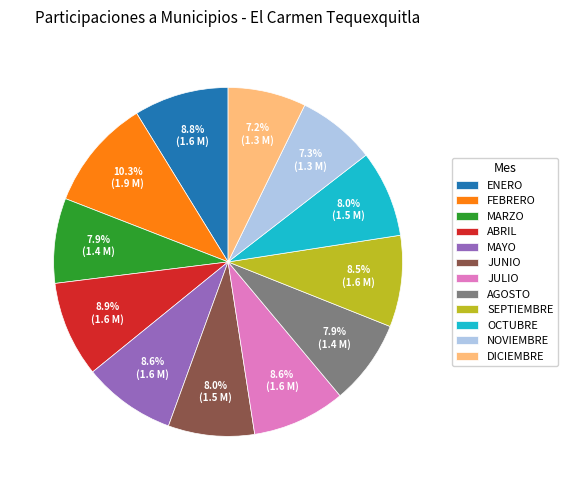

Between MARZO and NOVIEMBRE, which is larger?

MARZO